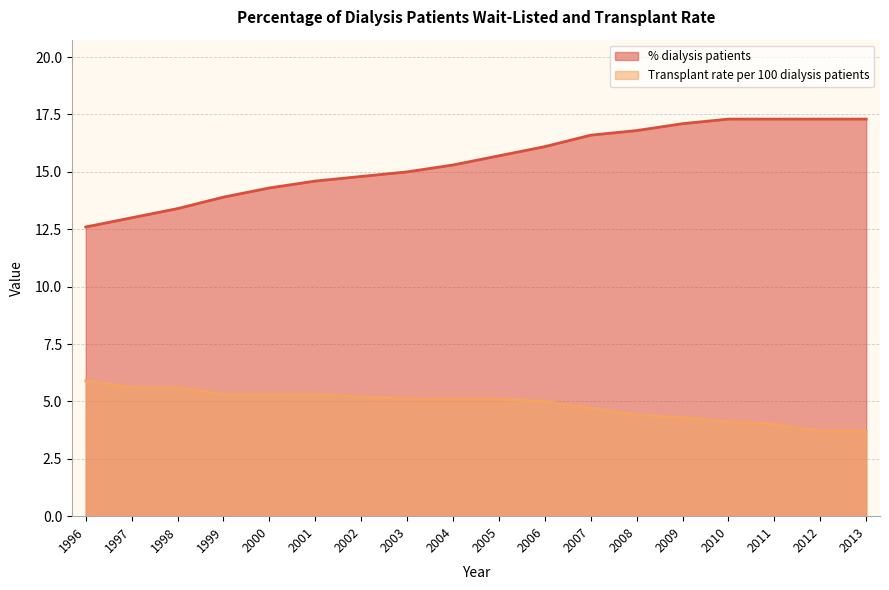

At which category is the sum across all series the highest?

2009